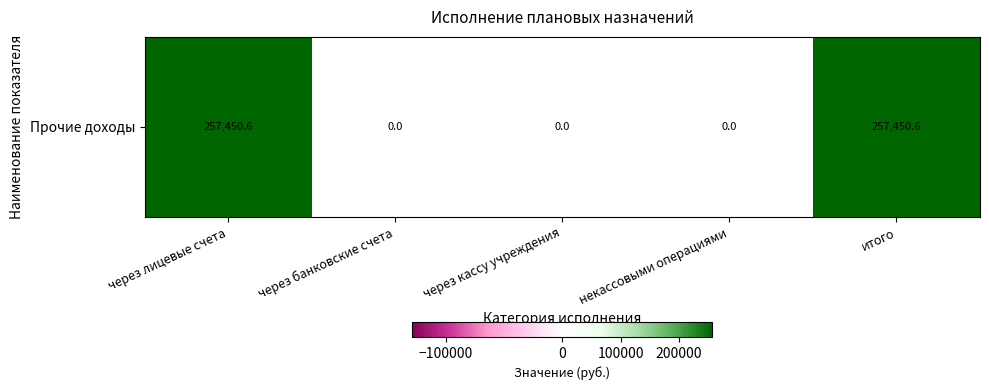

Rank the categories by value from highest to lowest.

через лицевые счета, итого, через банковские счета, через кассу учреждения, некассовыми операциями